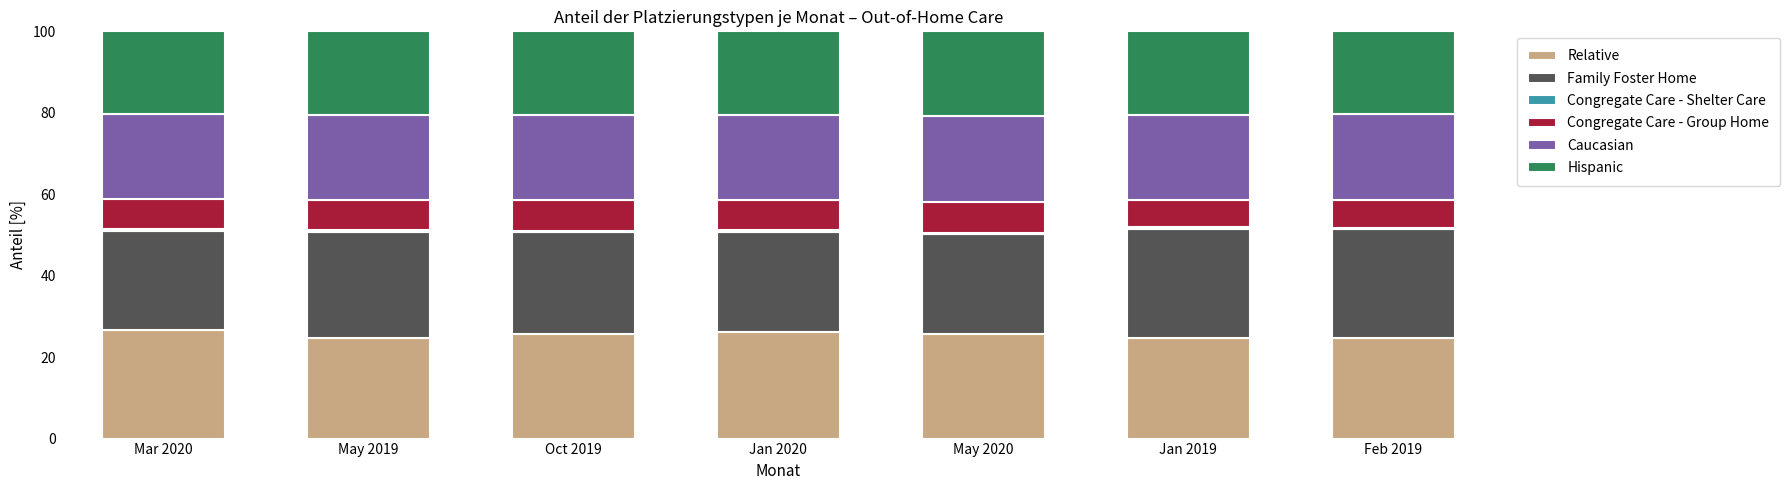

Are the bars grouped side by side (vs. stacked)?

No